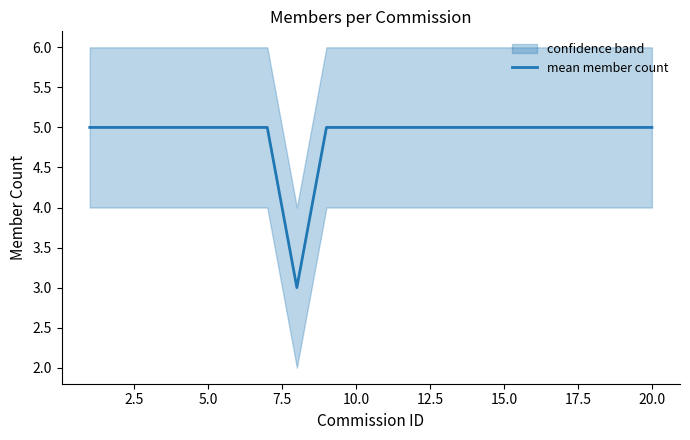

How many lines are shown in the chart?

1